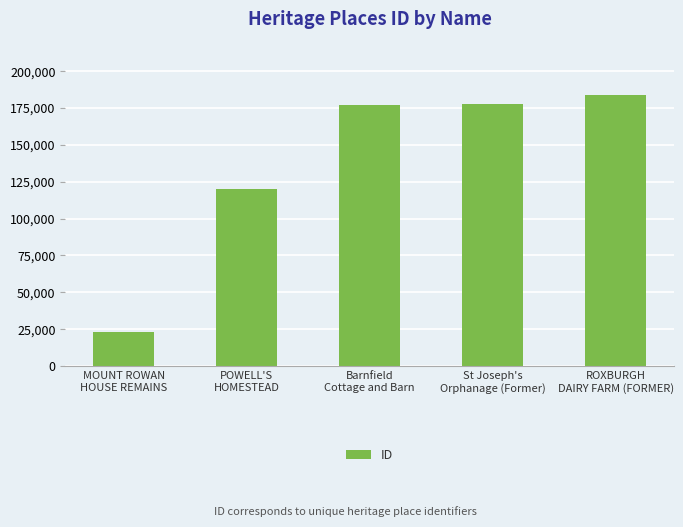

What is the sum of all values?

682646